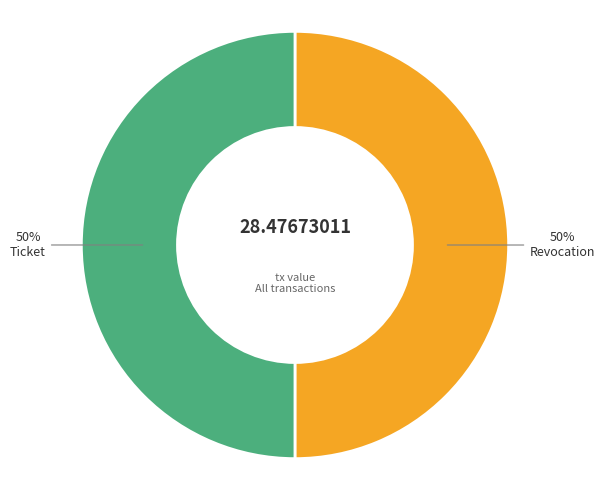

Do Ticket and Revocation together represent more than half of the pie?

Yes